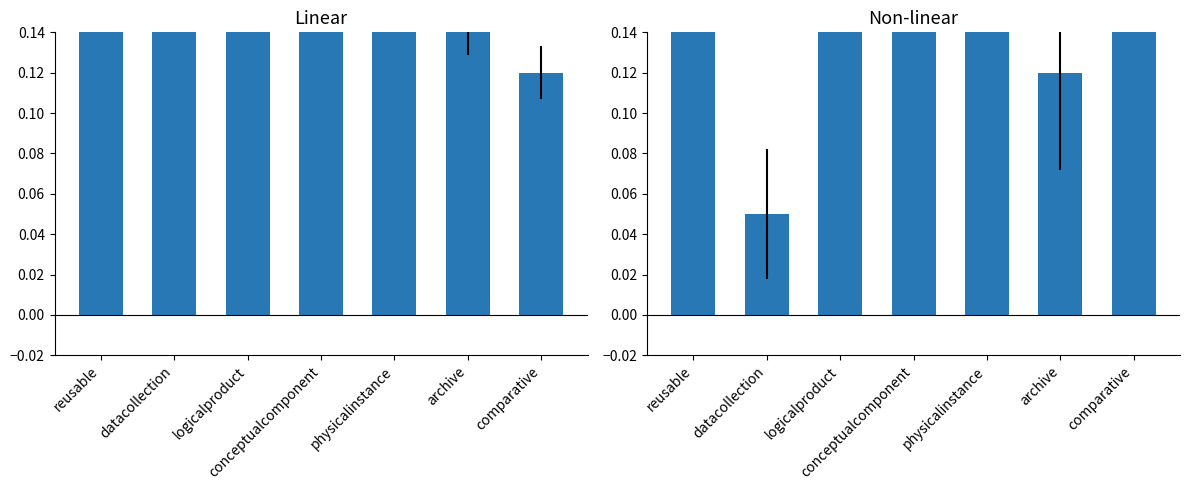

What is the difference between the second highest and minimum values?

0.2